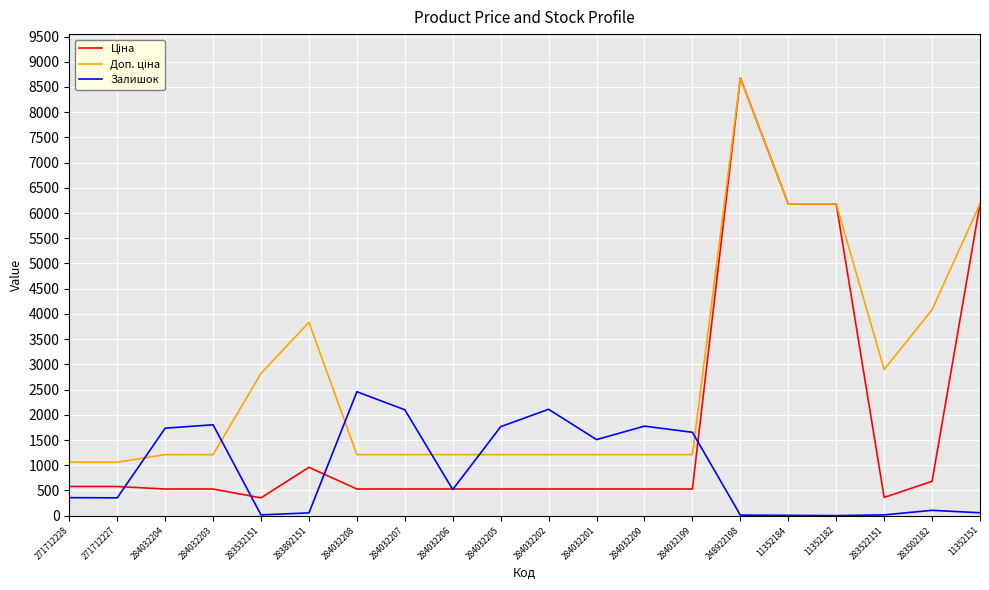

What is the total value across all series at 284032203?

3540.9